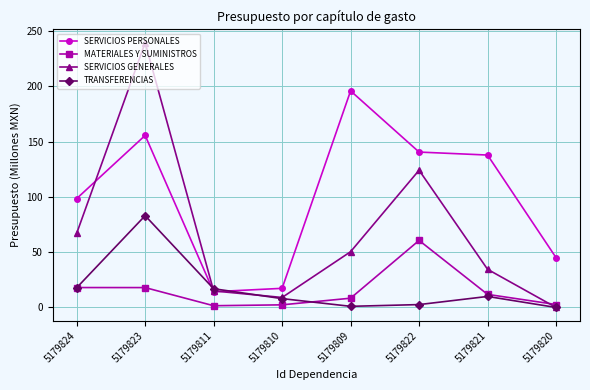

What is the sum of all MATERIALES Y SUMINISTROS values?

123.4